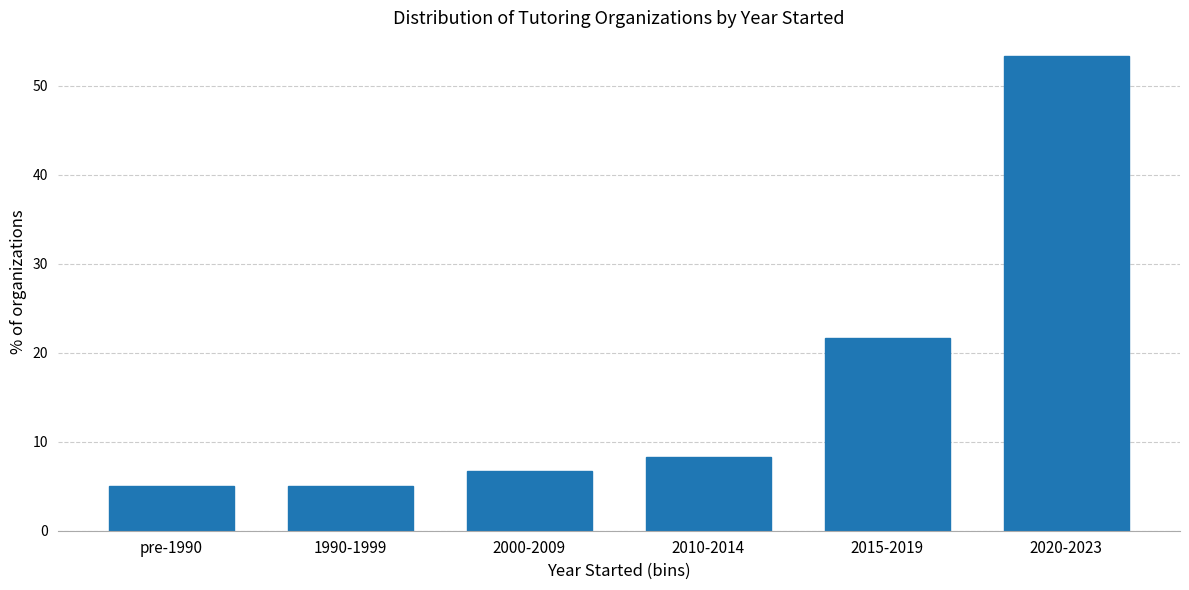

Reading left to right, extract all data points from this chart.

pre-1990=5.0	1990-1999=5.0	2000-2009=6.7	2010-2014=8.3	2015-2019=21.7	2020-2023=53.3